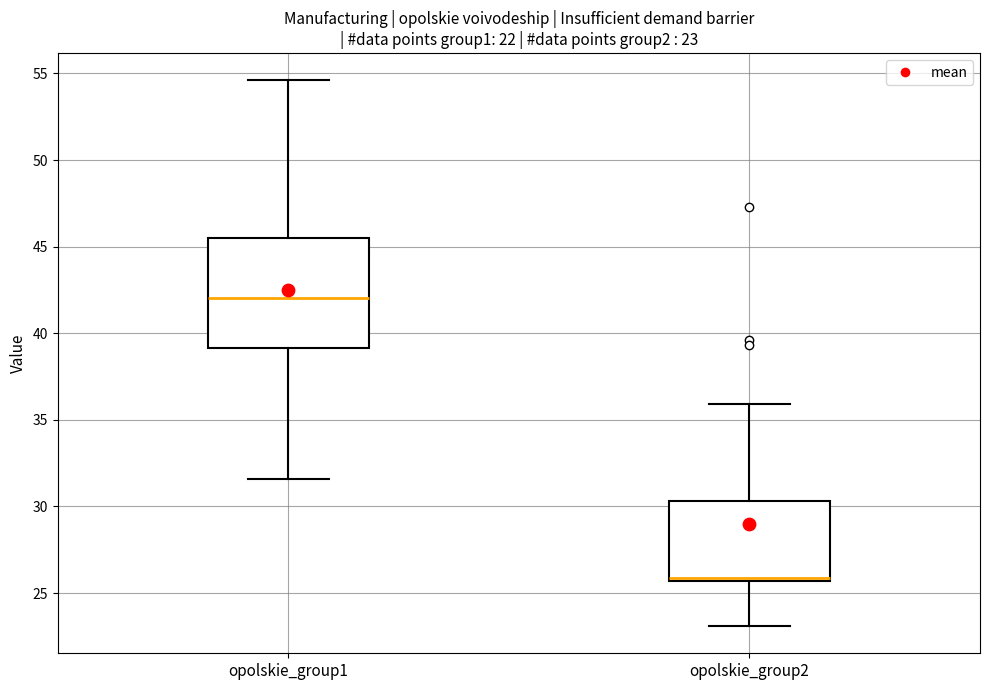

Which box is the tallest, from its lower edge to its upper edge?

opolskie_group1